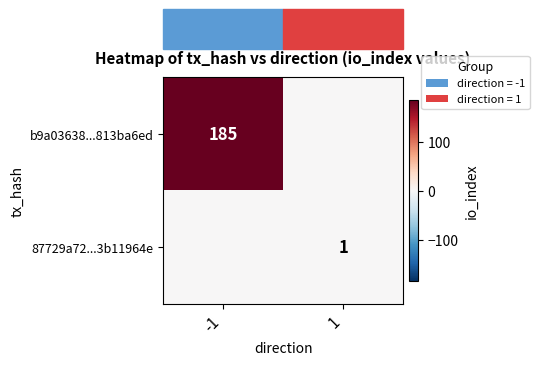

True or false: 87729a72...3b11964e has a value of 2 at 1.

False